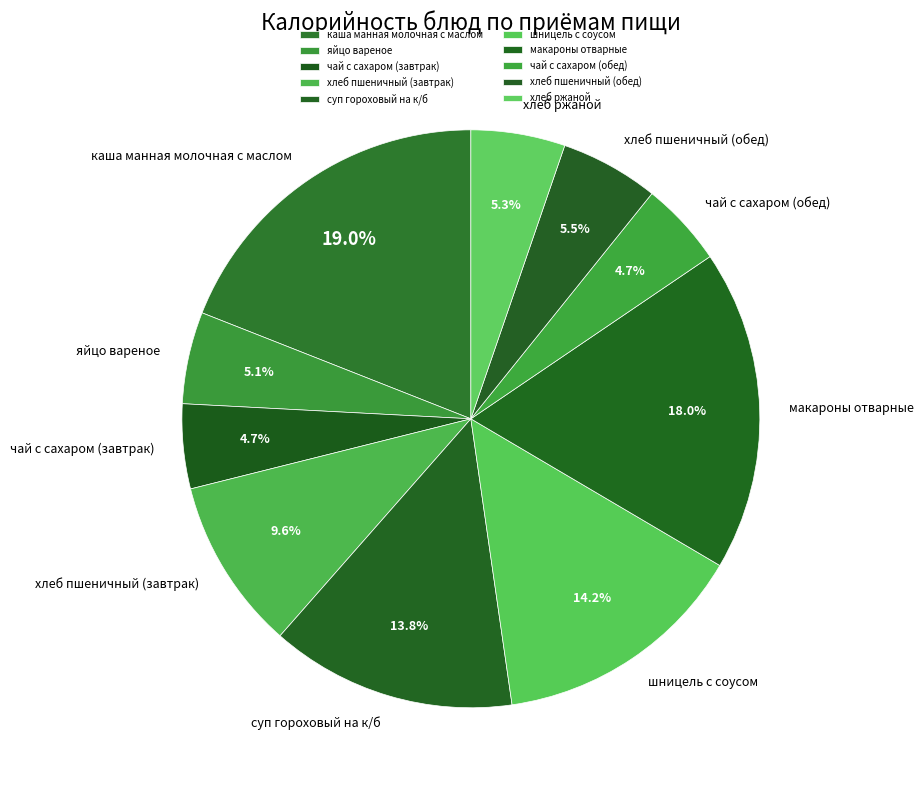

To the nearest percent, what is the average slice percentage?

10%